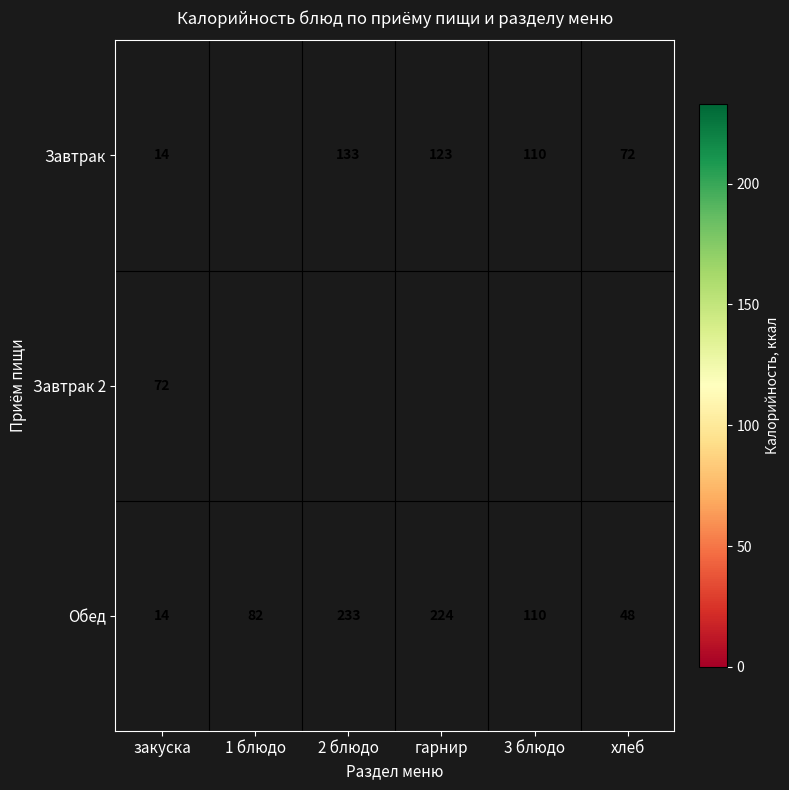

What is the sum of all Обед values?

711.0